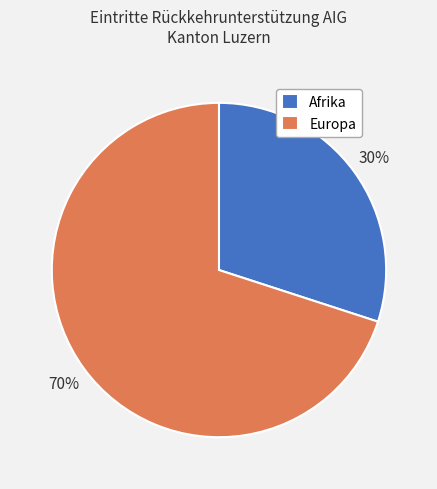

Does Afrika represent more than half of the total?

No